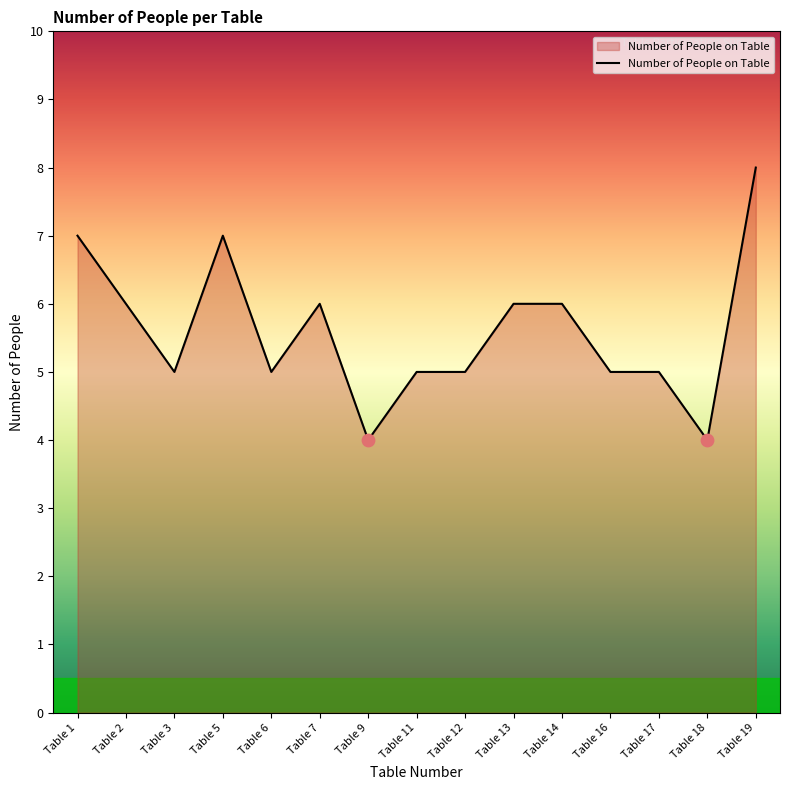

Which has a higher value, Table 13 or Table 1?

Table 1